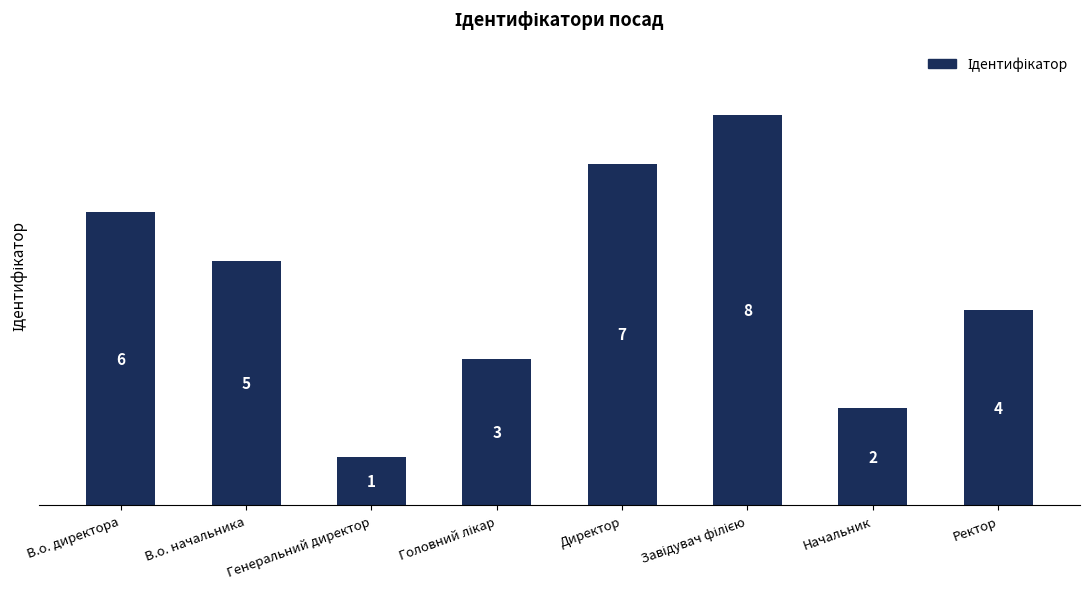

What is the sum of all values?

36